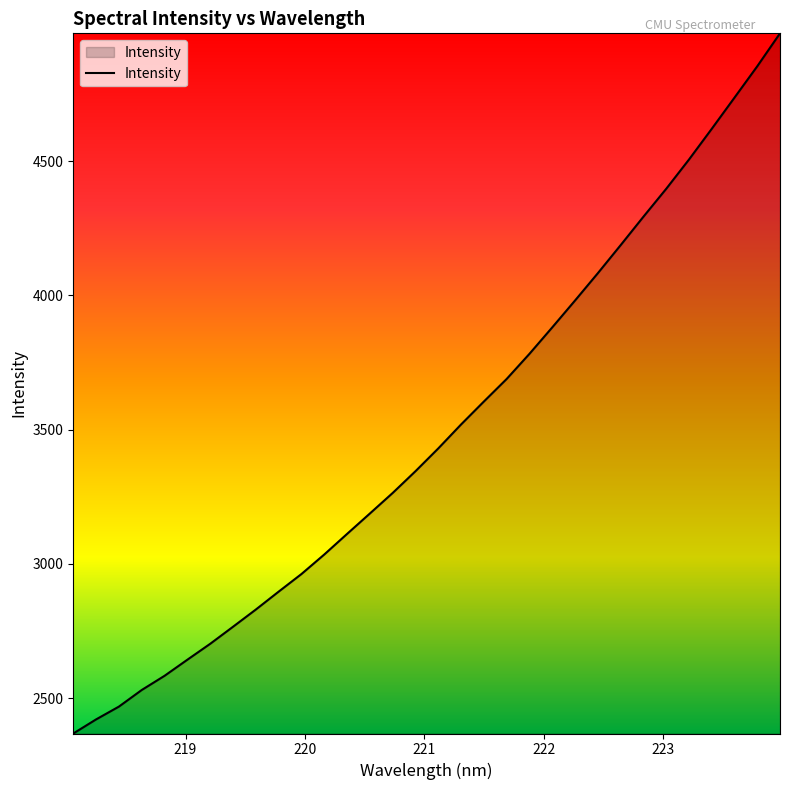

What is the sum of all values?

111662.9